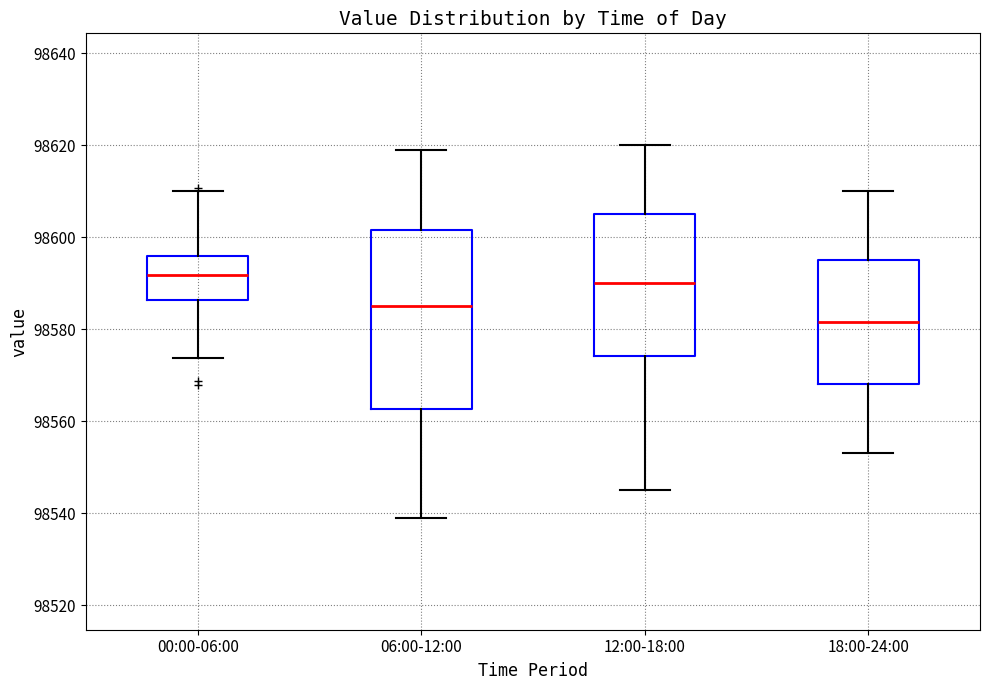

Which box is the tallest, from its lower edge to its upper edge?

06:00-12:00